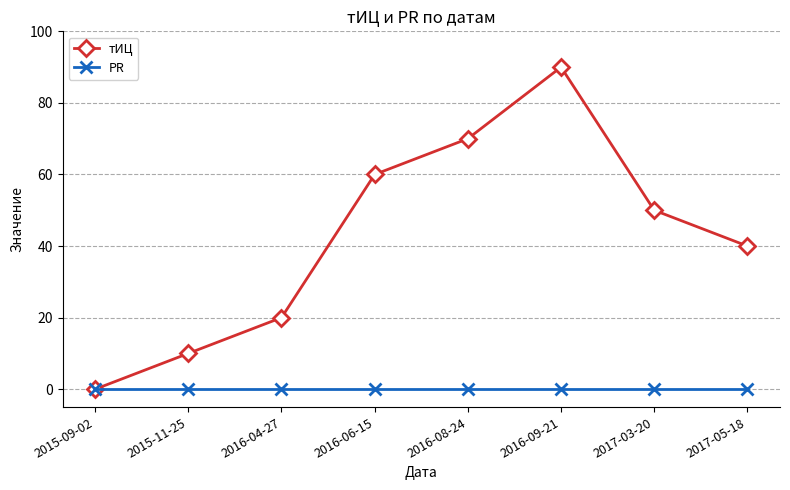

Which series has the widest spread of values?

тИЦ